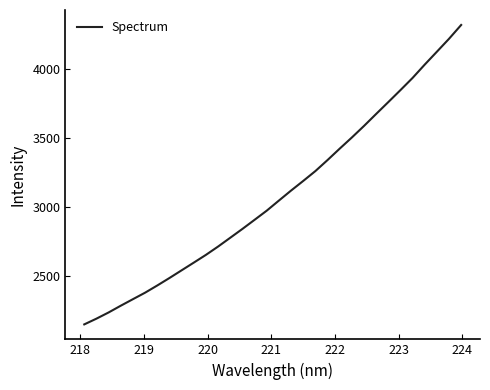

What is the difference between the maximum and minimum values?

2171.1